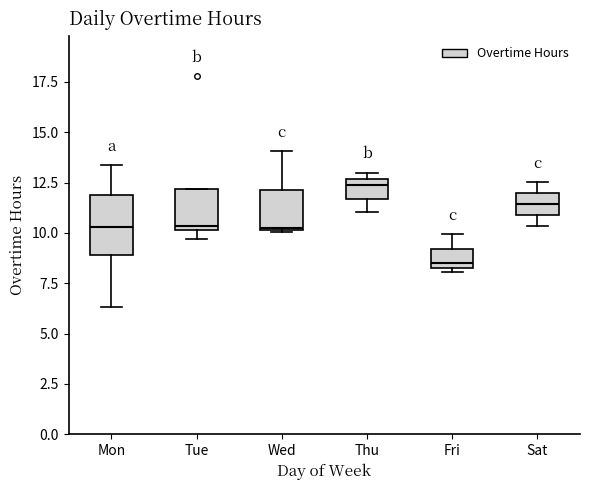

Which box has the highest median line?

Thu